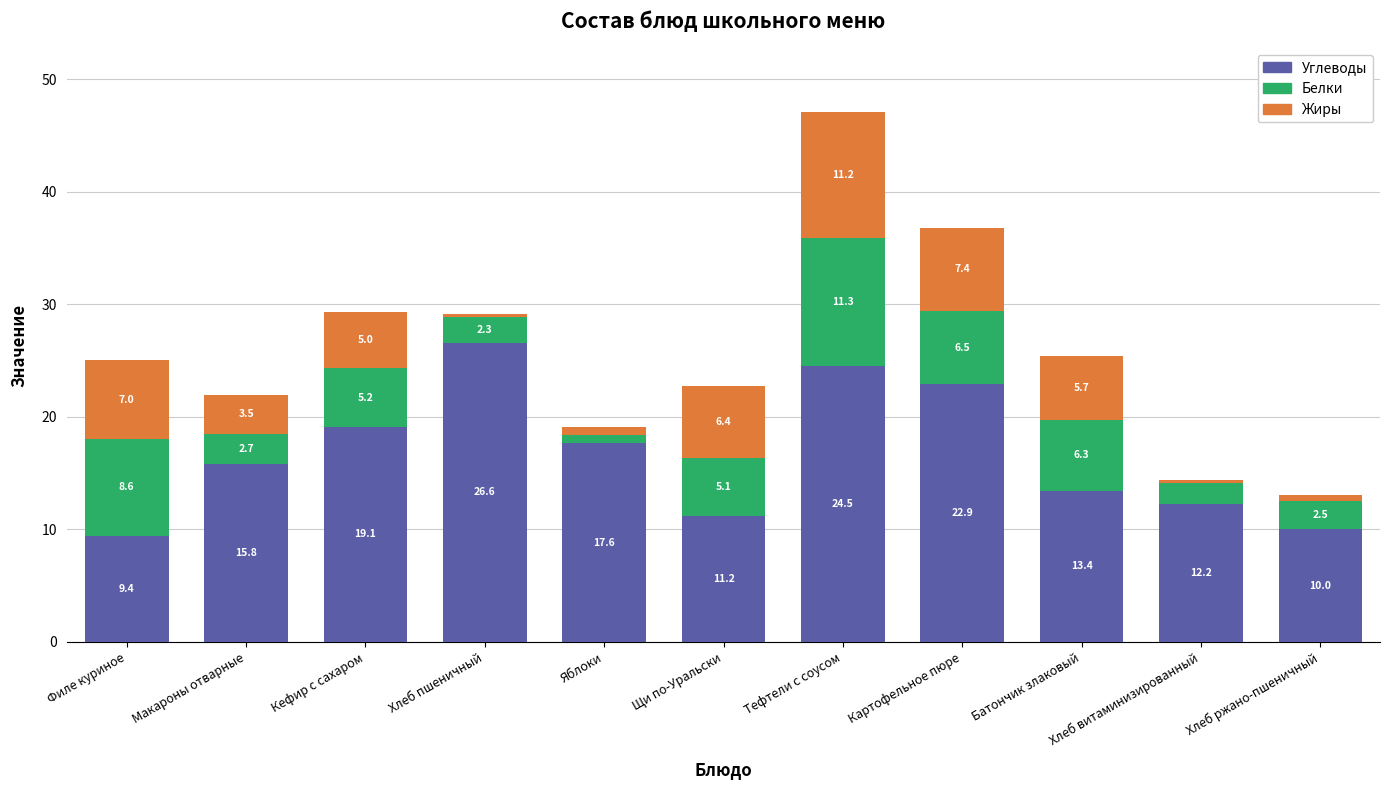

What is the value of the Углеводы bar at the 7th from the left?

24.5